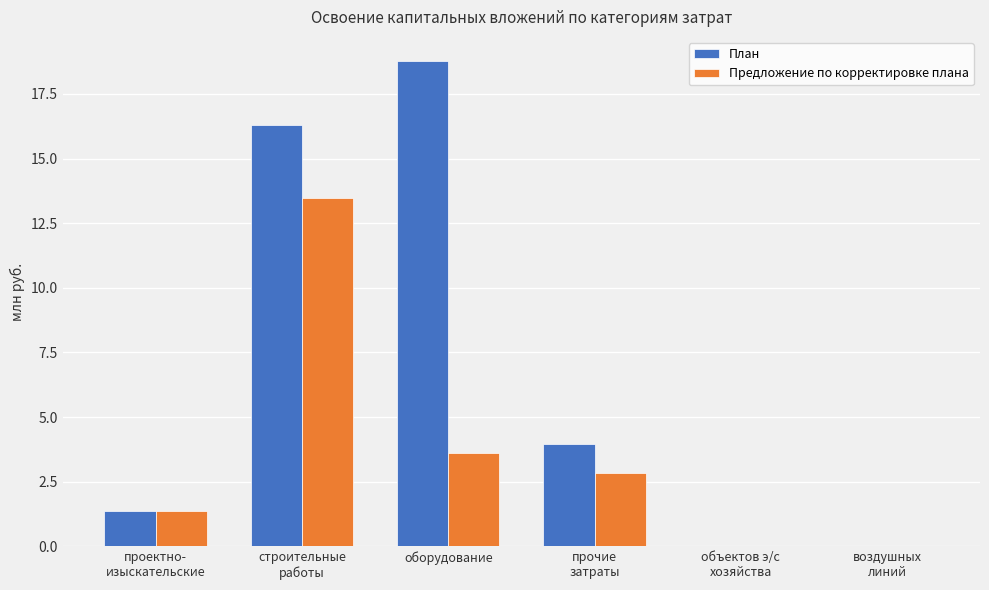

How many data points does each series have?

6